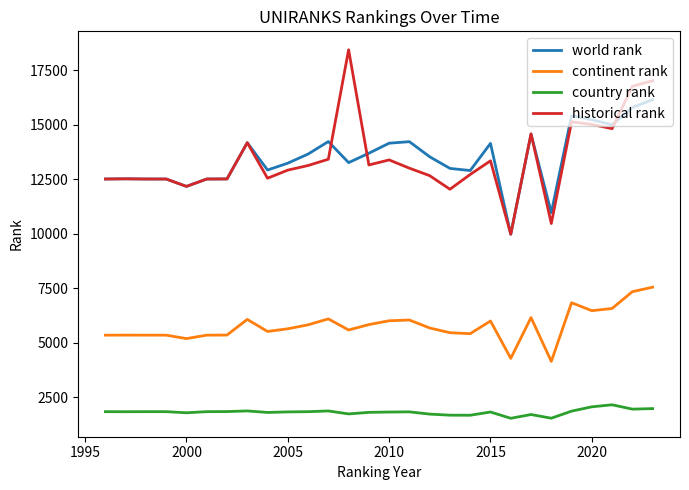

How many lines are shown in the chart?

4